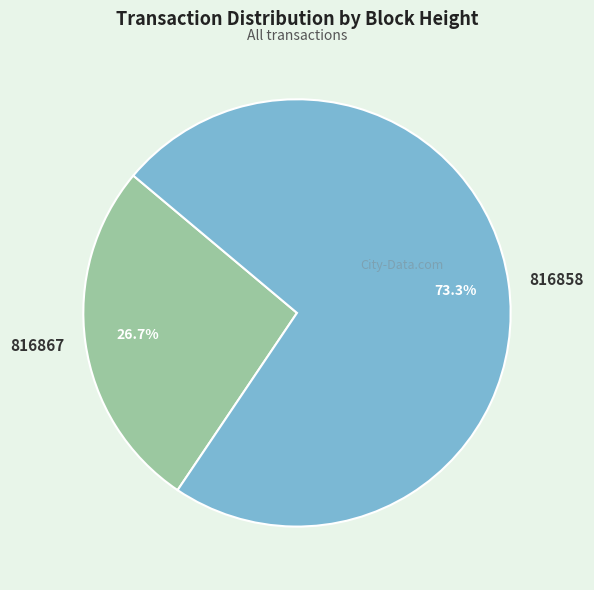

Approximately how many times larger is the value at 816867 compared to 816858?

0.4